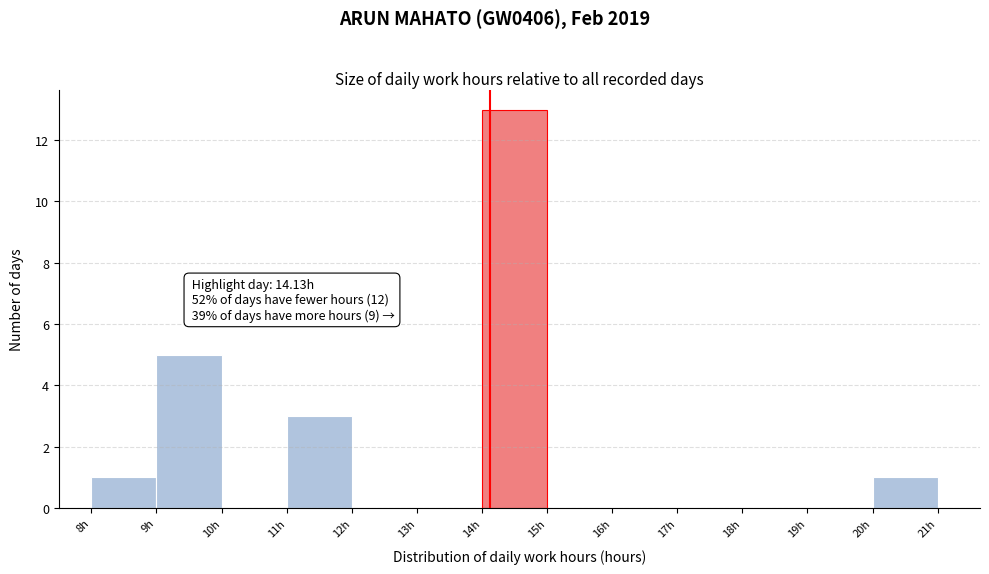

Which range on the x-axis has the tallest bar?

14 to 15